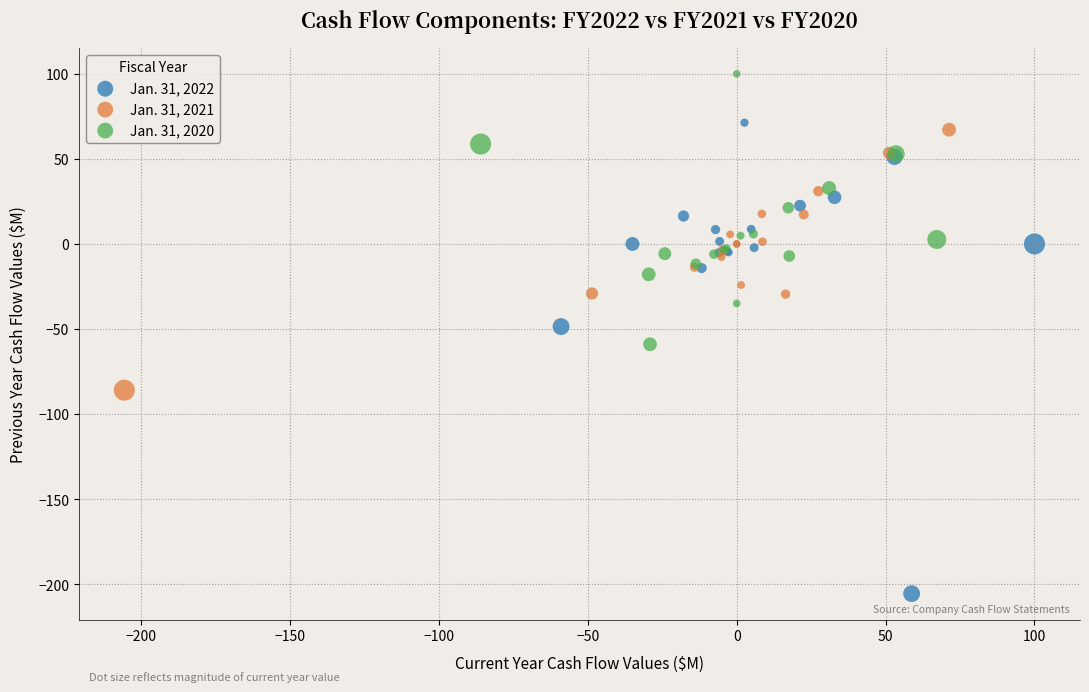

Which series reaches the maximum Y coordinate?

Jan. 31, 2020